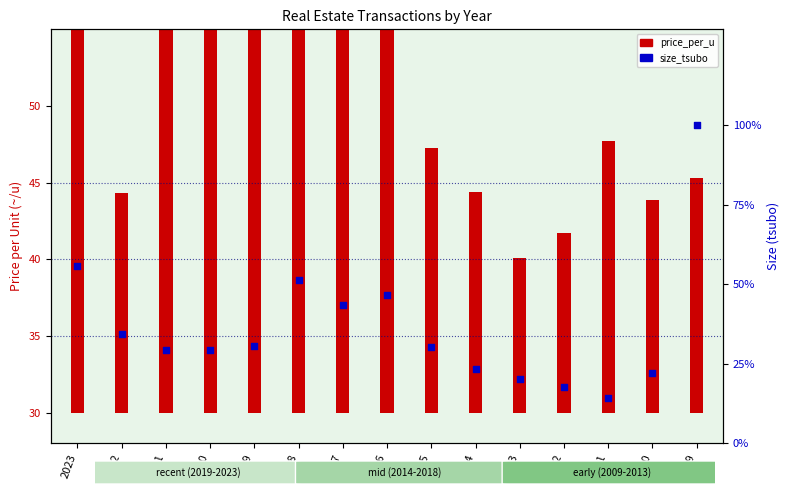

Which has a higher value, 2023 or 2012?

2023